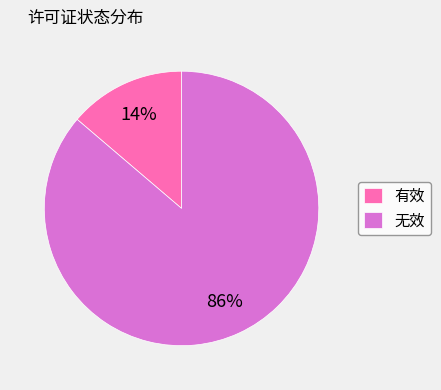

Between 无效 and 有效, which is larger?

无效